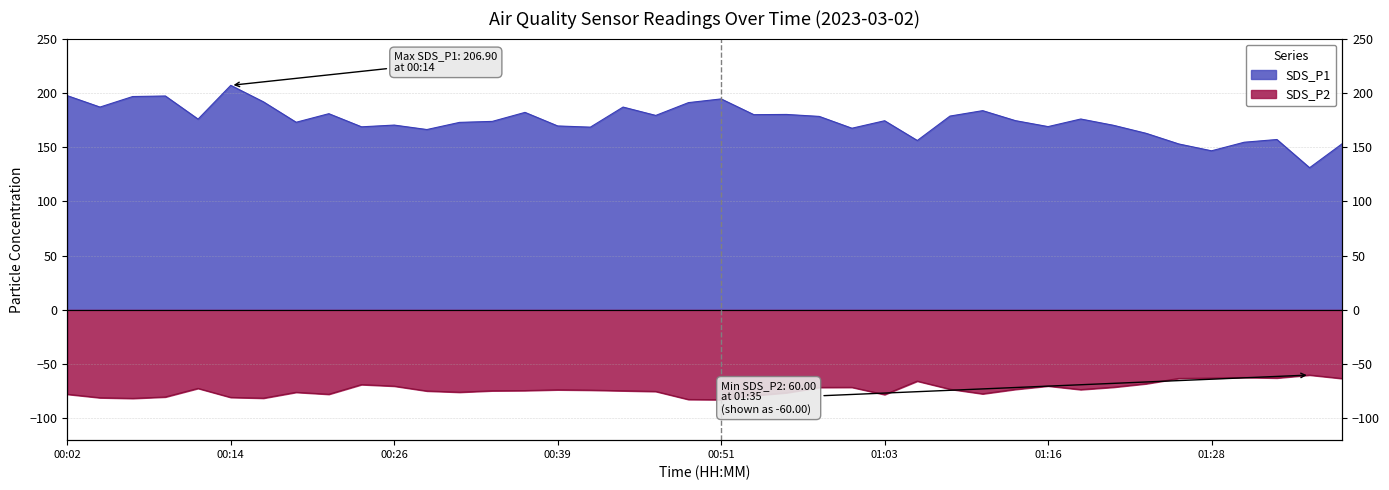

What is the approximate value of SDS_P1 at 00:29?

166.2